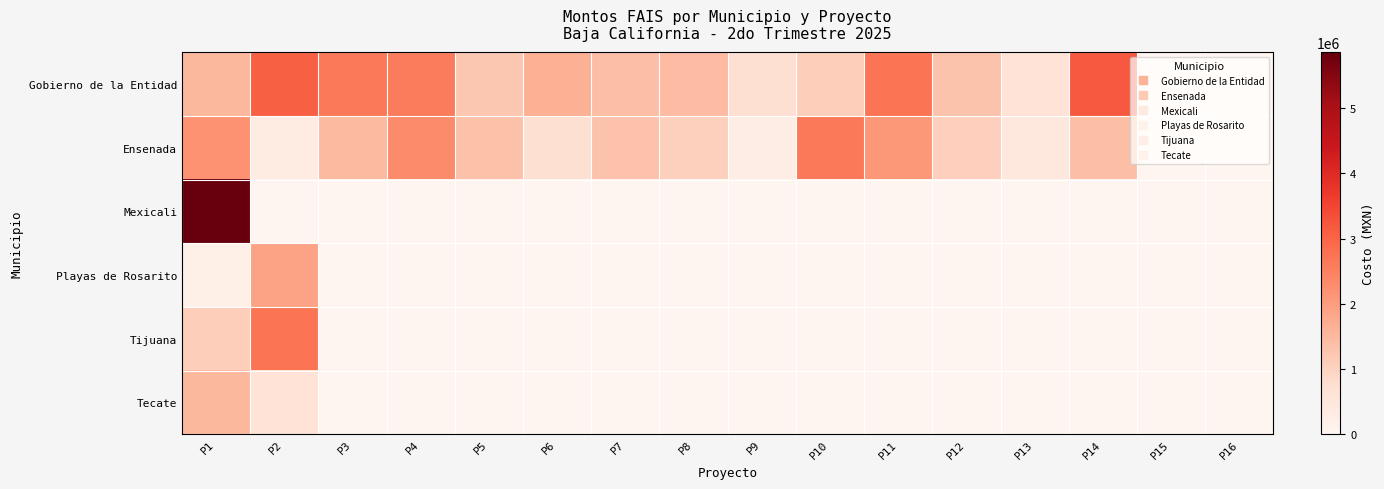

At how many categories does at least one series exceed 3802158?

1